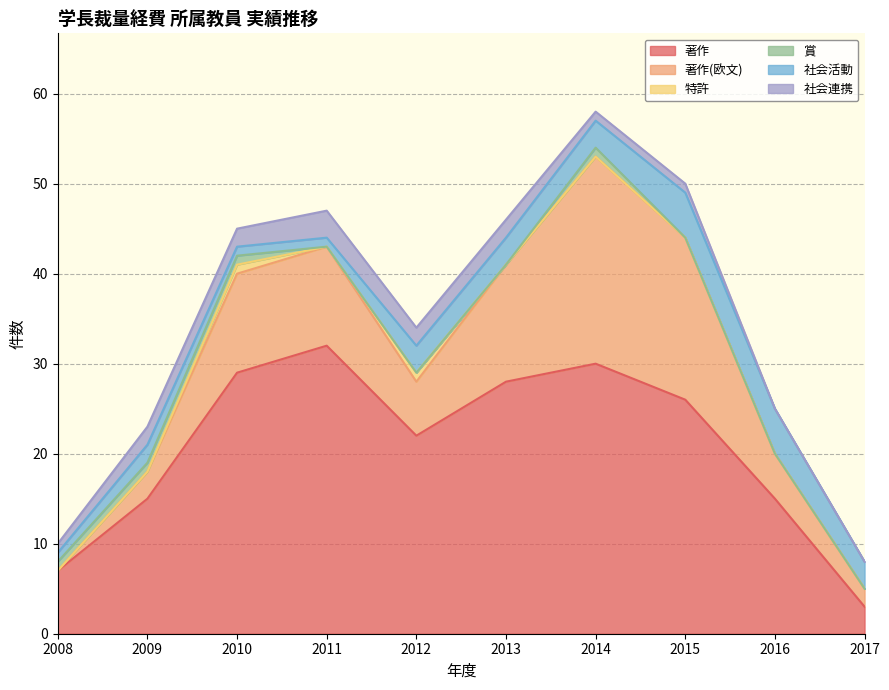

Does the chart have visible grid lines?

Yes